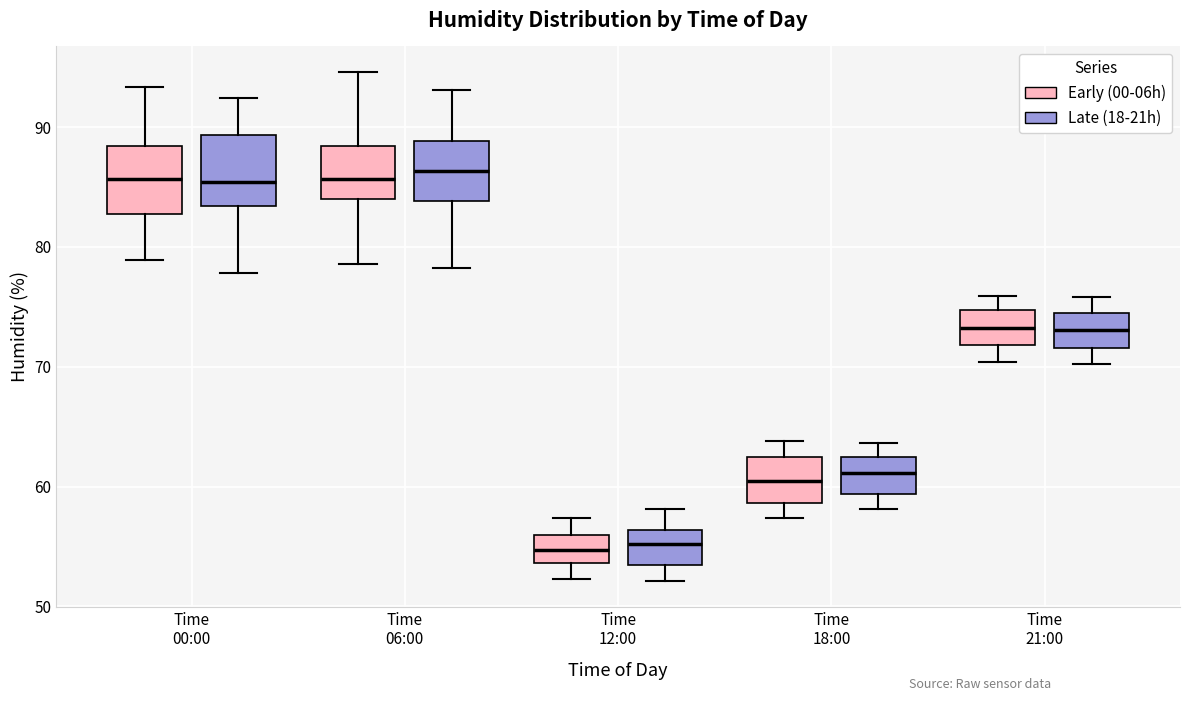

Reading left to right, transcribe this box plot: for each box, give where its median line is, the range the box spans, and where its two whiskers end, as read against the y-axis. The values are not printed on the chart, so give them approximately, as read against the axis.

Time 00:00 (Early (00-06h)): median 86, box 83 to 88, whiskers 79 to 93
Time 00:00 (Late (18-21h)): median 85, box 83 to 89, whiskers 78 to 92
Time 06:00 (Early (00-06h)): median 86, box 84 to 88, whiskers 79 to 95
Time 06:00 (Late (18-21h)): median 86, box 84 to 89, whiskers 78 to 93
Time 12:00 (Early (00-06h)): median 55, box 54 to 56, whiskers 52 to 57
Time 12:00 (Late (18-21h)): median 55, box 53 to 56, whiskers 52 to 58
Time 18:00 (Early (00-06h)): median 61, box 59 to 63, whiskers 57 to 64
Time 18:00 (Late (18-21h)): median 61, box 59 to 62, whiskers 58 to 64
Time 21:00 (Early (00-06h)): median 73, box 72 to 75, whiskers 70 to 76
Time 21:00 (Late (18-21h)): median 73, box 72 to 75, whiskers 70 to 76